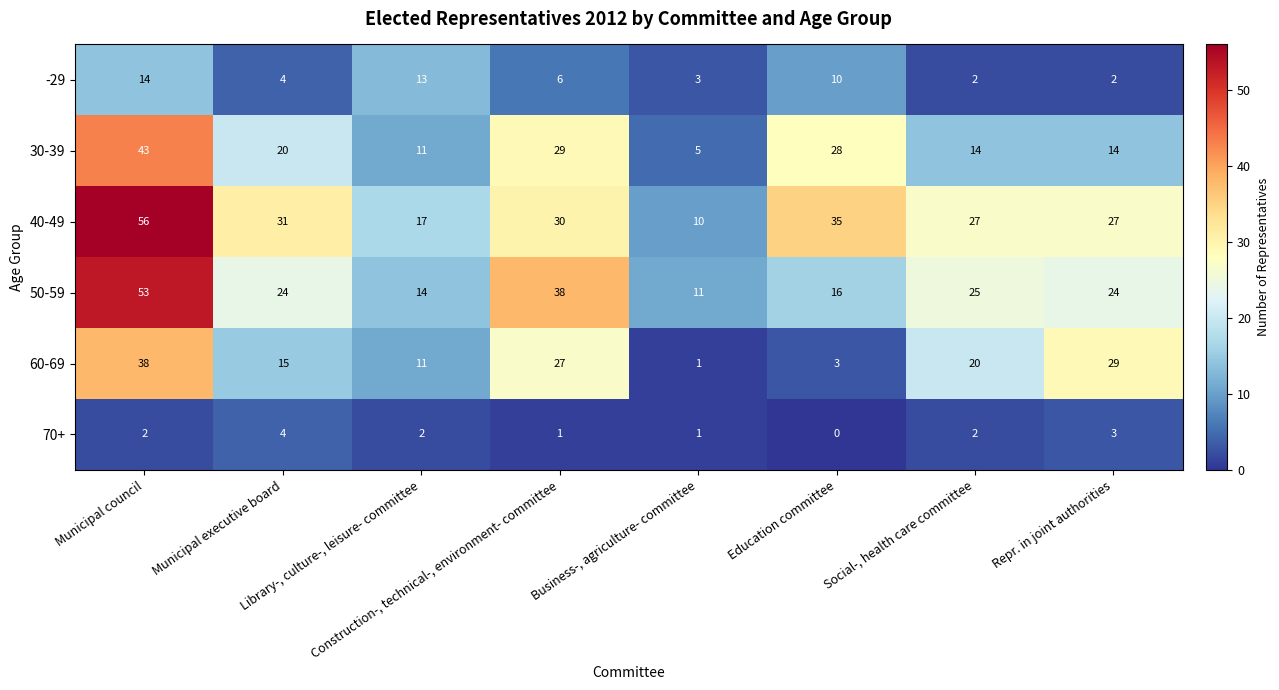

Count the 70+ values in the range 1 to 3.

6